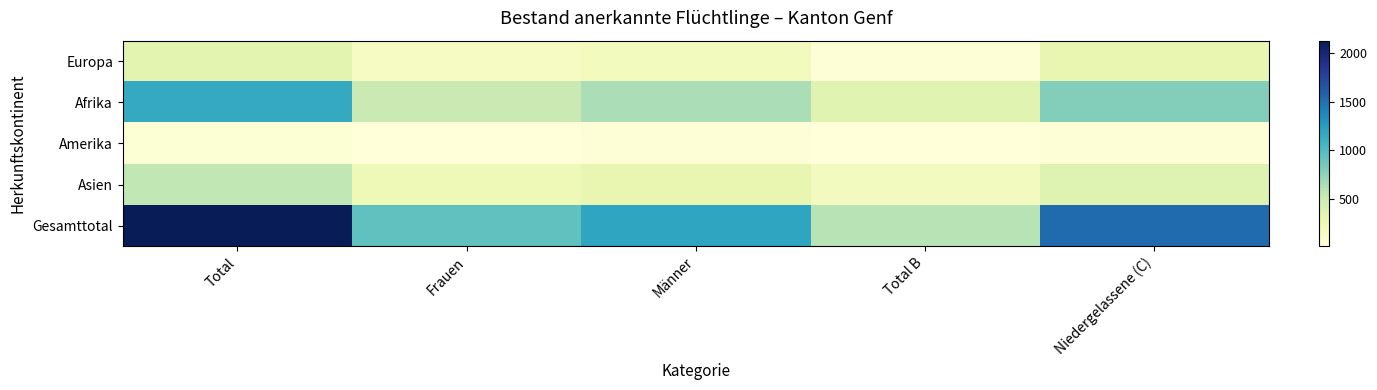

Is it true that Asien equals 1 at Total?

False